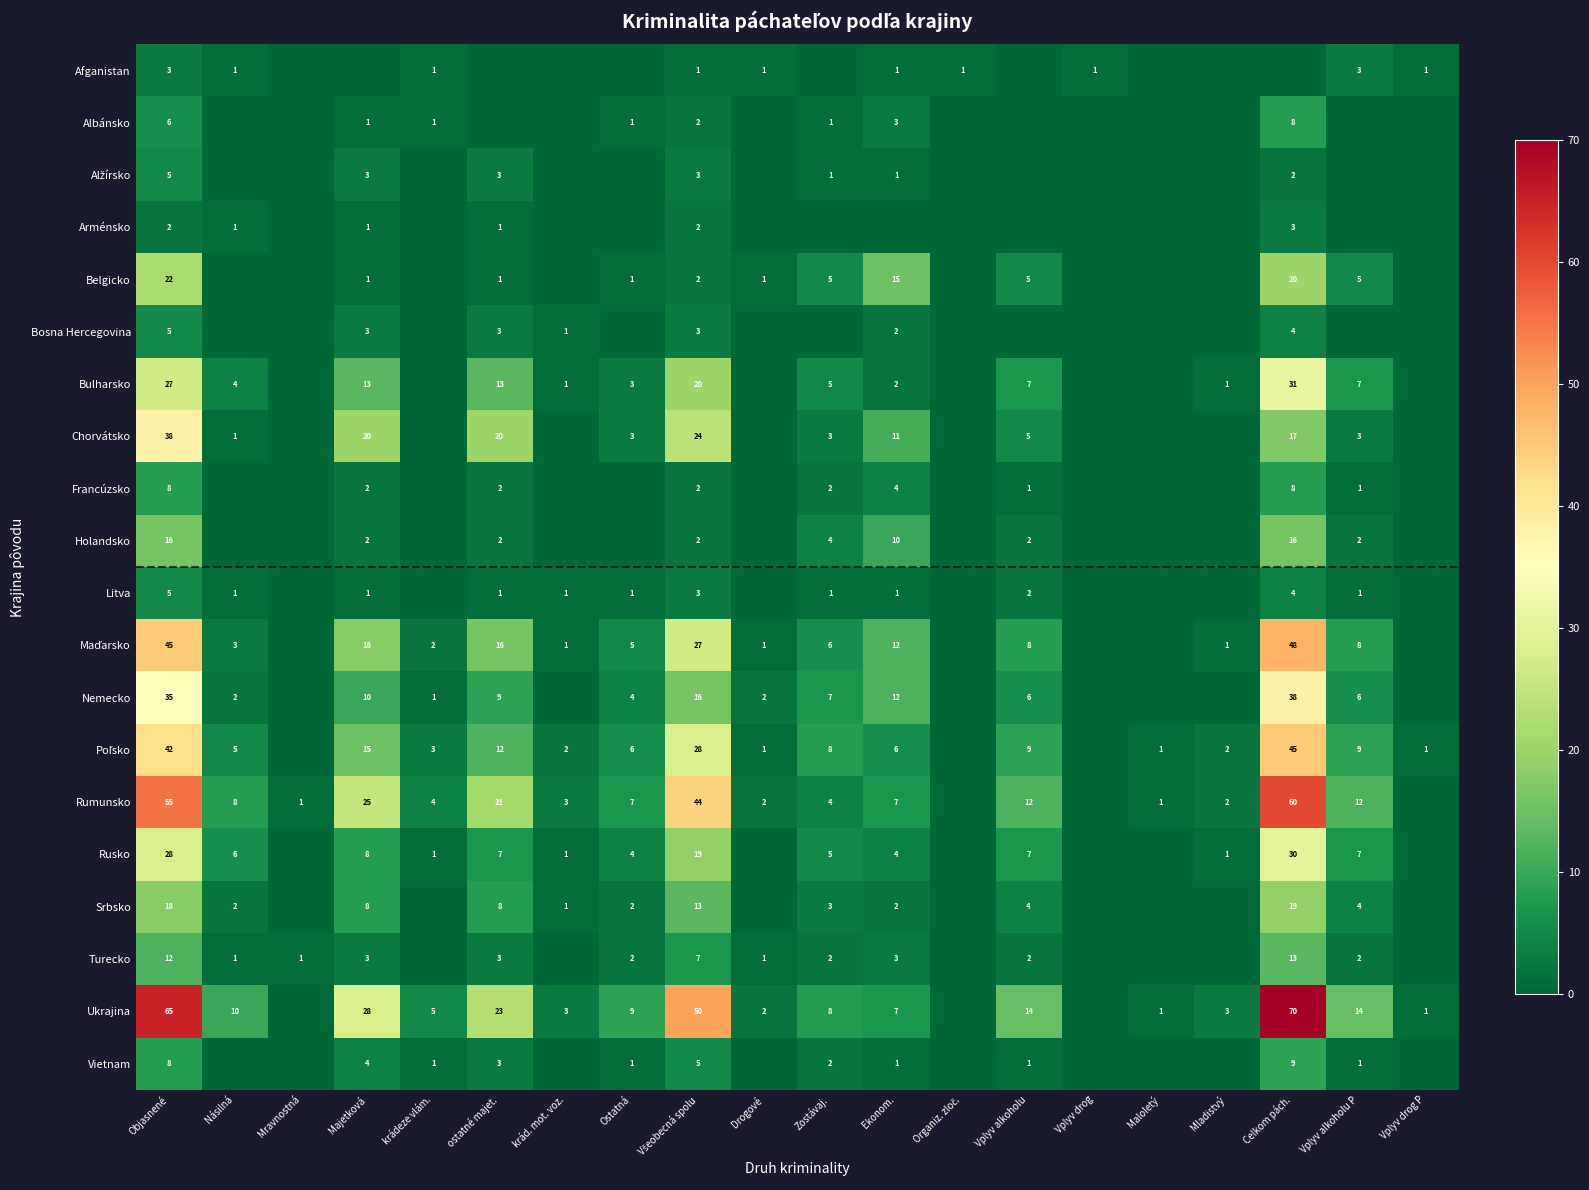

The Chorvátsko series shows 2 at Násilná. True or false?

False